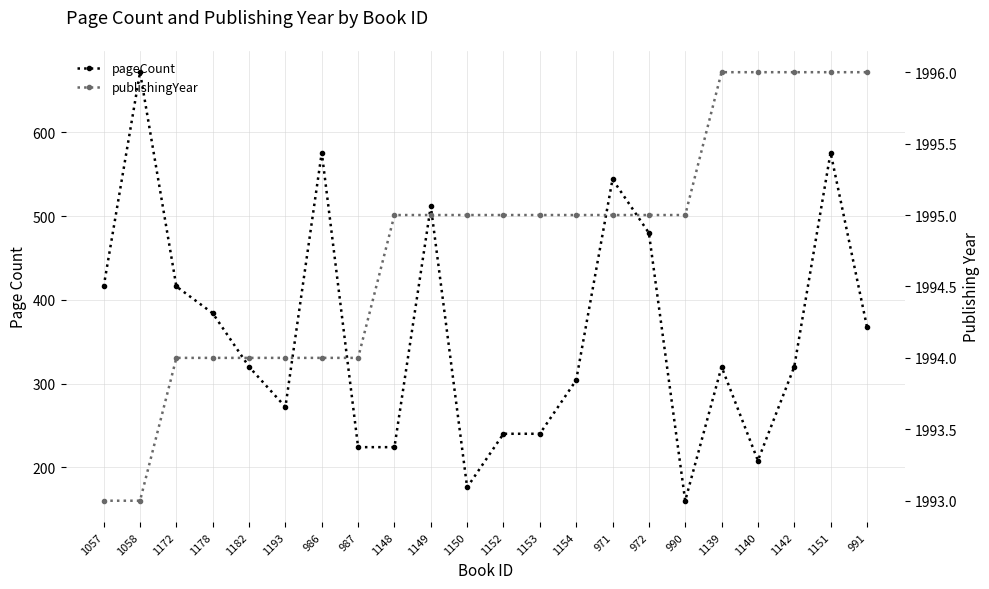

What is the highest value of the pageCount series?

672